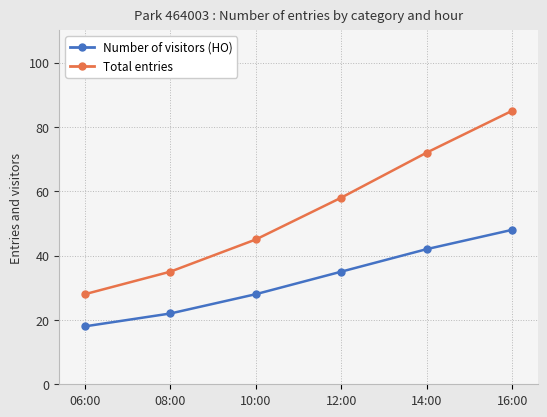

True or false: Number of visitors (HO) and Total entries intersect in this chart.

False